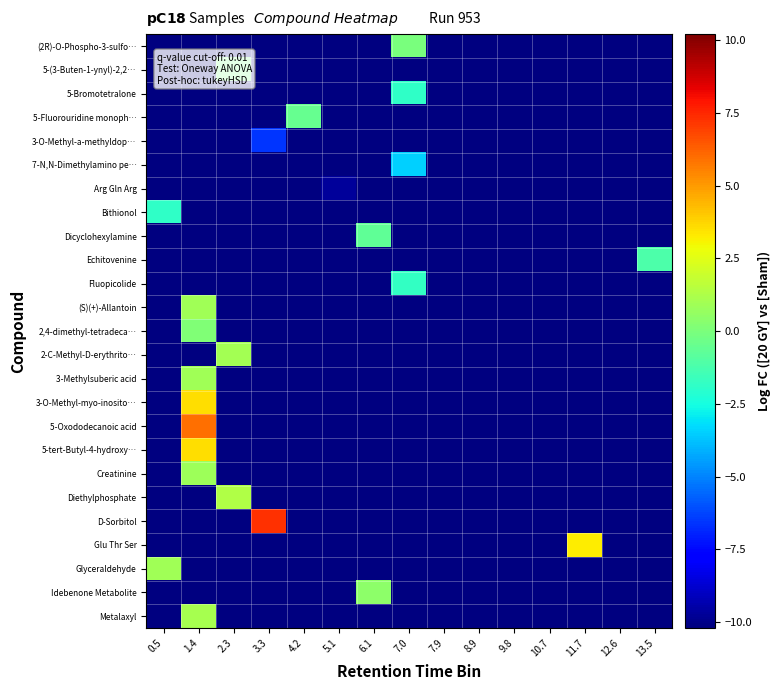

Reading right to left, transcribe all the data shown in this chart.

(2R)-O-Phospho-3-sulfo…: 13.5=0.0	12.6=0.0	11.7=0.0	10.7=0.0	9.8=0.0	8.9=0.0	7.9=0.0	7.0=-0.1	6.1=0.0	5.1=0.0	4.2=0.0	3.3=0.0	2.3=0.0	1.4=0.0	0.5=0.0
5-(3-Buten-1-ynyl)-2,2…: 13.5=0.0	12.6=0.0	11.7=0.0	10.7=0.0	9.8=0.0	8.9=0.0	7.9=0.0	7.0=0.0	6.1=0.0	5.1=0.0	4.2=0.0	3.3=0.0	2.3=-0.1	1.4=0.0	0.5=0.0
5-Bromotetralone: 13.5=0.0	12.6=0.0	11.7=0.0	10.7=0.0	9.8=0.0	8.9=0.0	7.9=0.0	7.0=-1.8	6.1=0.0	5.1=0.0	4.2=0.0	3.3=0.0	2.3=0.0	1.4=0.0	0.5=0.0
5-Fluorouridine monoph…: 13.5=0.0	12.6=0.0	11.7=0.0	10.7=0.0	9.8=0.0	8.9=0.0	7.9=0.0	7.0=0.0	6.1=0.0	5.1=0.0	4.2=-0.5	3.3=0.0	2.3=0.0	1.4=0.0	0.5=0.0
3-O-Methyl-a-methyldop…: 13.5=0.0	12.6=0.0	11.7=0.0	10.7=0.0	9.8=0.0	8.9=0.0	7.9=0.0	7.0=0.0	6.1=0.0	5.1=0.0	4.2=0.0	3.3=-6.6	2.3=0.0	1.4=0.0	0.5=0.0
7-N,N-Dimethylamino pe…: 13.5=0.0	12.6=0.0	11.7=0.0	10.7=0.0	9.8=0.0	8.9=0.0	7.9=0.0	7.0=-3.5	6.1=0.0	5.1=0.0	4.2=0.0	3.3=0.0	2.3=0.0	1.4=0.0	0.5=0.0
Arg Gln Arg: 13.5=0.0	12.6=0.0	11.7=0.0	10.7=0.0	9.8=0.0	8.9=0.0	7.9=0.0	7.0=0.0	6.1=0.0	5.1=-9.7	4.2=0.0	3.3=0.0	2.3=0.0	1.4=0.0	0.5=0.0
Bithionol: 13.5=0.0	12.6=0.0	11.7=0.0	10.7=0.0	9.8=0.0	8.9=0.0	7.9=0.0	7.0=0.0	6.1=0.0	5.1=0.0	4.2=0.0	3.3=0.0	2.3=0.0	1.4=0.0	0.5=-1.9
Dicyclohexylamine: 13.5=0.0	12.6=0.0	11.7=0.0	10.7=0.0	9.8=0.0	8.9=0.0	7.9=0.0	7.0=0.0	6.1=-0.7	5.1=0.0	4.2=0.0	3.3=0.0	2.3=0.0	1.4=0.0	0.5=0.0
Echitovenine: 13.5=-1.1	12.6=0.0	11.7=0.0	10.7=0.0	9.8=0.0	8.9=0.0	7.9=0.0	7.0=0.0	6.1=0.0	5.1=0.0	4.2=0.0	3.3=0.0	2.3=0.0	1.4=0.0	0.5=0.0
Fluopicolide: 13.5=0.0	12.6=0.0	11.7=0.0	10.7=0.0	9.8=0.0	8.9=0.0	7.9=0.0	7.0=-1.8	6.1=0.0	5.1=0.0	4.2=0.0	3.3=0.0	2.3=0.0	1.4=0.0	0.5=0.0
(S)(+)-Allantoin: 13.5=0.0	12.6=0.0	11.7=0.0	10.7=0.0	9.8=0.0	8.9=0.0	7.9=0.0	7.0=0.0	6.1=0.0	5.1=0.0	4.2=0.0	3.3=0.0	2.3=0.0	1.4=0.9	0.5=0.0
2,4-dimethyl-tetradeca…: 13.5=0.0	12.6=0.0	11.7=0.0	10.7=0.0	9.8=0.0	8.9=0.0	7.9=0.0	7.0=0.0	6.1=0.0	5.1=0.0	4.2=0.0	3.3=0.0	2.3=0.0	1.4=0.1	0.5=0.0
2-C-Methyl-D-erythrito…: 13.5=0.0	12.6=0.0	11.7=0.0	10.7=0.0	9.8=0.0	8.9=0.0	7.9=0.0	7.0=0.0	6.1=0.0	5.1=0.0	4.2=0.0	3.3=0.0	2.3=1.0	1.4=0.0	0.5=0.0
3-Methylsuberic acid: 13.5=0.0	12.6=0.0	11.7=0.0	10.7=0.0	9.8=0.0	8.9=0.0	7.9=0.0	7.0=0.0	6.1=0.0	5.1=0.0	4.2=0.0	3.3=0.0	2.3=0.0	1.4=0.9	0.5=0.0
3-O-Methyl-myo-inosito…: 13.5=0.0	12.6=0.0	11.7=0.0	10.7=0.0	9.8=0.0	8.9=0.0	7.9=0.0	7.0=0.0	6.1=0.0	5.1=0.0	4.2=0.0	3.3=0.0	2.3=0.0	1.4=3.6	0.5=0.0
5-Oxododecanoic acid: 13.5=0.0	12.6=0.0	11.7=0.0	10.7=0.0	9.8=0.0	8.9=0.0	7.9=0.0	7.0=0.0	6.1=0.0	5.1=0.0	4.2=0.0	3.3=0.0	2.3=0.0	1.4=6.0	0.5=0.0
5-tert-Butyl-4-hydroxy…: 13.5=0.0	12.6=0.0	11.7=0.0	10.7=0.0	9.8=0.0	8.9=0.0	7.9=0.0	7.0=0.0	6.1=0.0	5.1=0.0	4.2=0.0	3.3=0.0	2.3=0.0	1.4=3.6	0.5=0.0
Creatinine: 13.5=0.0	12.6=0.0	11.7=0.0	10.7=0.0	9.8=0.0	8.9=0.0	7.9=0.0	7.0=0.0	6.1=0.0	5.1=0.0	4.2=0.0	3.3=0.0	2.3=0.0	1.4=0.9	0.5=0.0
Diethylphosphate: 13.5=0.0	12.6=0.0	11.7=0.0	10.7=0.0	9.8=0.0	8.9=0.0	7.9=0.0	7.0=0.0	6.1=0.0	5.1=0.0	4.2=0.0	3.3=0.0	2.3=1.3	1.4=0.0	0.5=0.0
D-Sorbitol: 13.5=0.0	12.6=0.0	11.7=0.0	10.7=0.0	9.8=0.0	8.9=0.0	7.9=0.0	7.0=0.0	6.1=0.0	5.1=0.0	4.2=0.0	3.3=7.3	2.3=0.0	1.4=0.0	0.5=0.0
Glu Thr Ser: 13.5=0.0	12.6=0.0	11.7=3.2	10.7=0.0	9.8=0.0	8.9=0.0	7.9=0.0	7.0=0.0	6.1=0.0	5.1=0.0	4.2=0.0	3.3=0.0	2.3=0.0	1.4=0.0	0.5=0.0
Glyceraldehyde: 13.5=0.0	12.6=0.0	11.7=0.0	10.7=0.0	9.8=0.0	8.9=0.0	7.9=0.0	7.0=0.0	6.1=0.0	5.1=0.0	4.2=0.0	3.3=0.0	2.3=0.0	1.4=0.0	0.5=0.9
Idebenone Metabolite: 13.5=0.0	12.6=0.0	11.7=0.0	10.7=0.0	9.8=0.0	8.9=0.0	7.9=0.0	7.0=0.0	6.1=0.4	5.1=0.0	4.2=0.0	3.3=0.0	2.3=0.0	1.4=0.0	0.5=0.0
Metalaxyl: 13.5=0.0	12.6=0.0	11.7=0.0	10.7=0.0	9.8=0.0	8.9=0.0	7.9=0.0	7.0=0.0	6.1=0.0	5.1=0.0	4.2=0.0	3.3=0.0	2.3=0.0	1.4=1.1	0.5=0.0